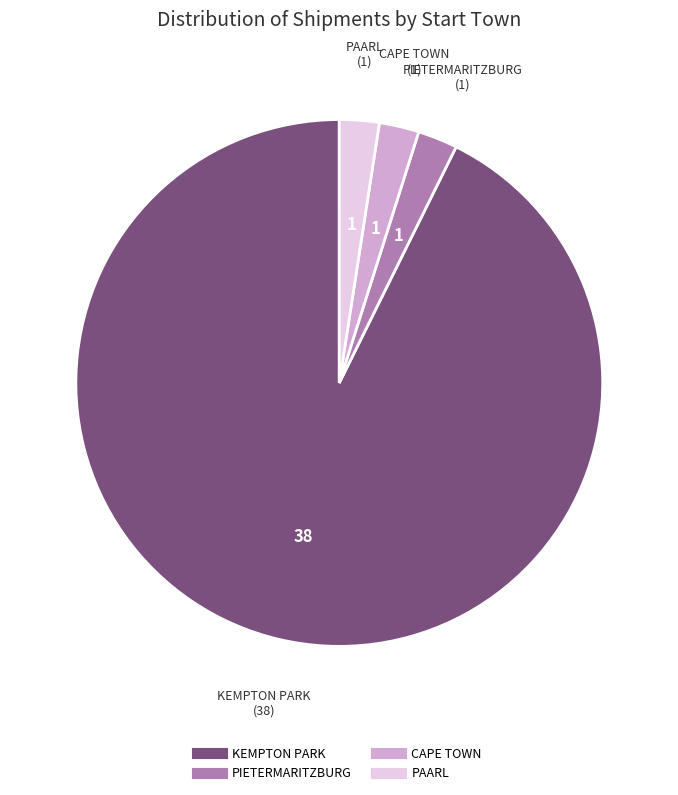

Does any single category account for the majority?

Yes